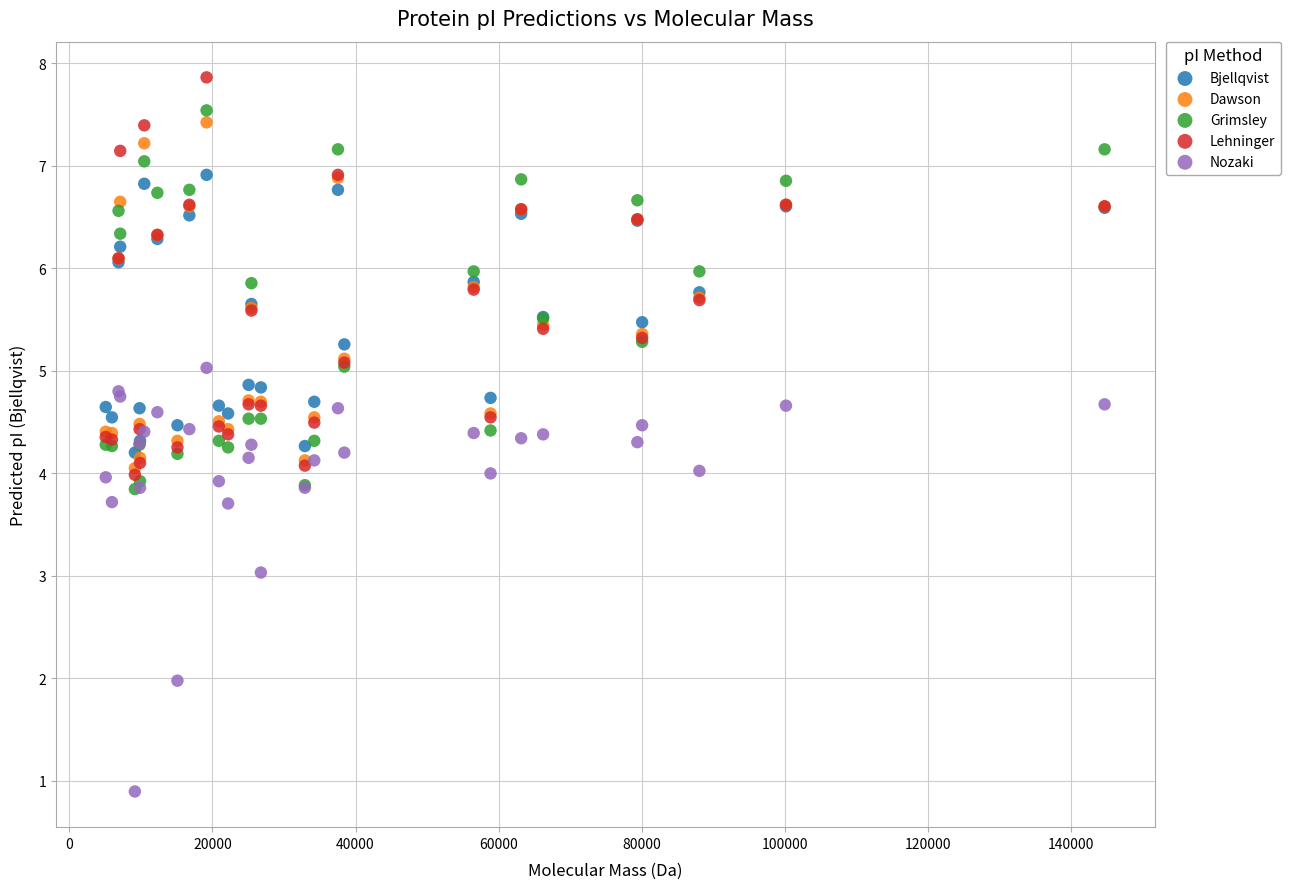

Which series reaches the minimum Y coordinate?

Nozaki